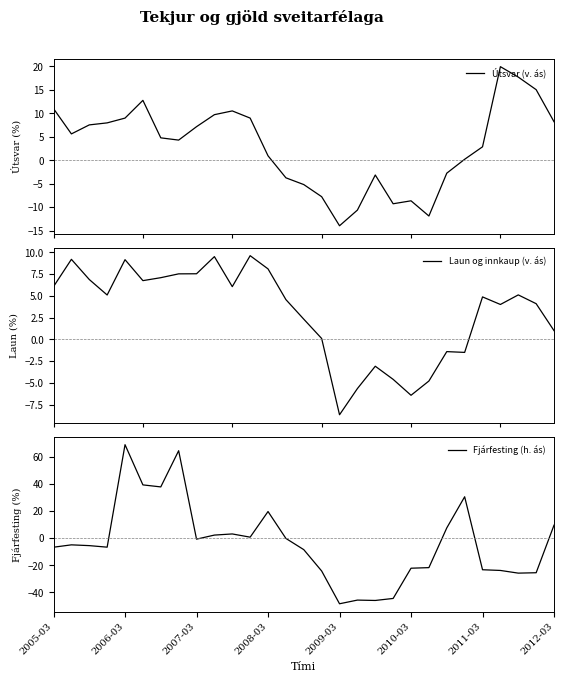

How many data points in Laun og innkaup (v. ás) are above 4?

17